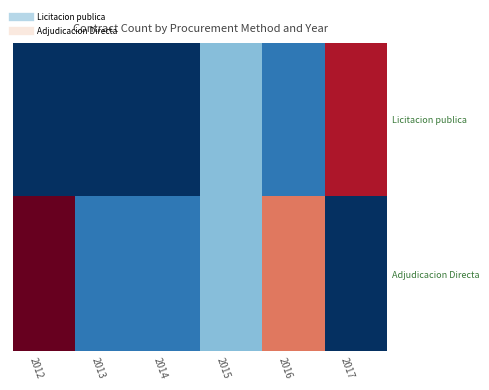

At how many categories does at least one series exceed 1?

4